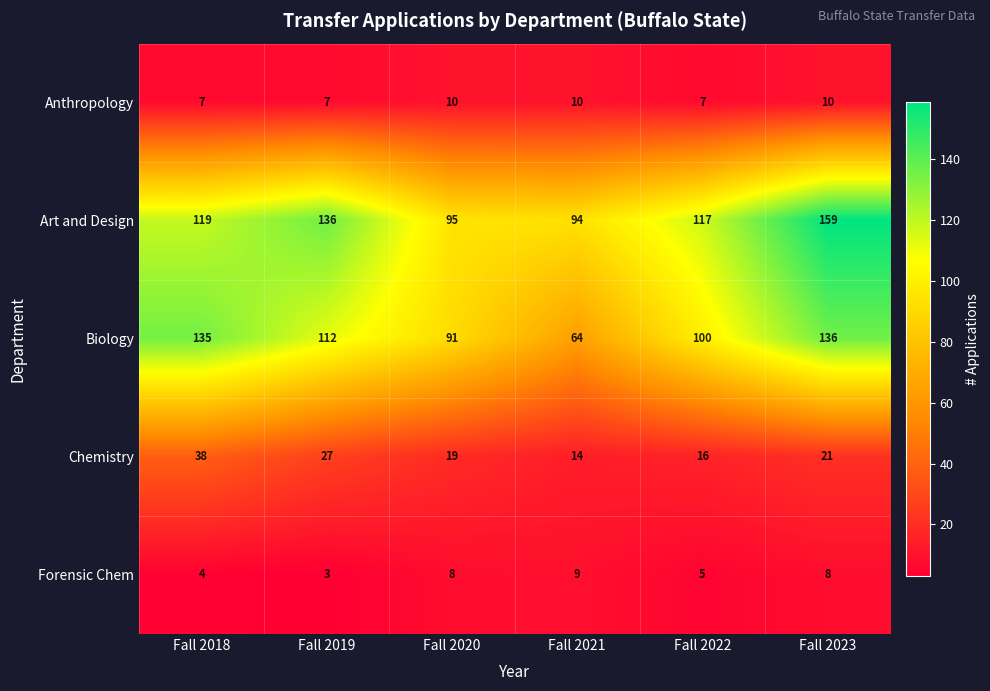

At which category is the sum across all series the highest?

Fall 2023